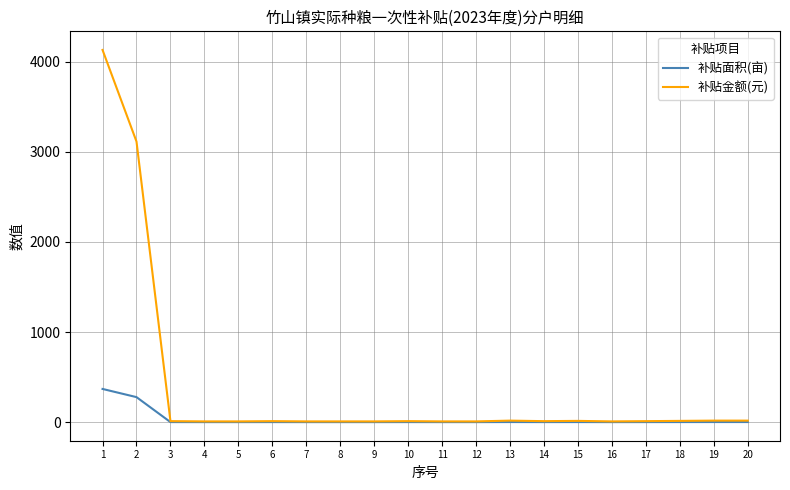

What are all the series names shown in the legend?

补贴面积(亩), 补贴金额(元)